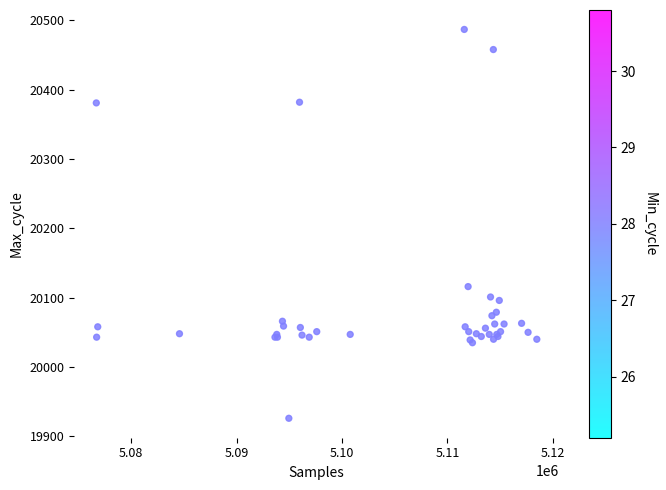

What Y value in the scatter plot is closest to 20206?

20116